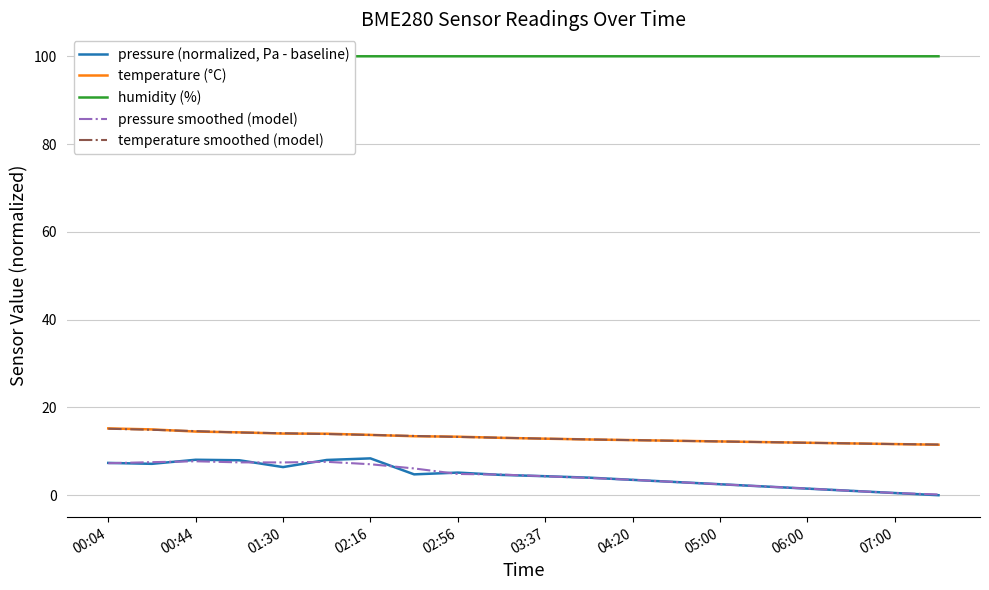

How many lines are shown in the chart?

5